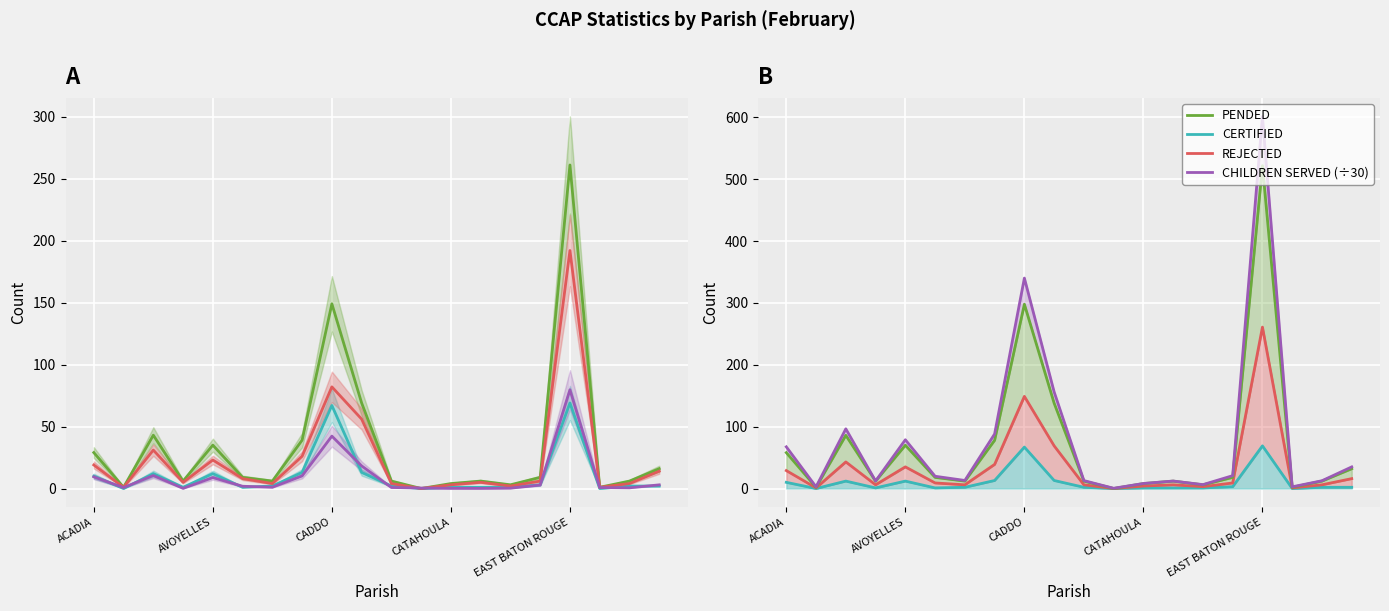

Is it true that REJECTED equals 8.2 at 15?

False